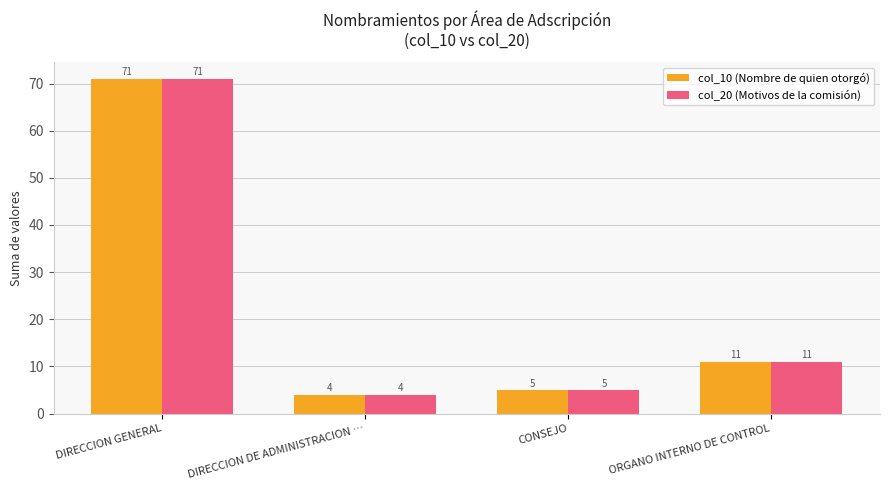

Reading right to left, list all the values displayed in this chart.

col_10 (Nombre de quien otorgó): 11	5	4	71
col_20 (Motivos de la comisión): 11	5	4	71